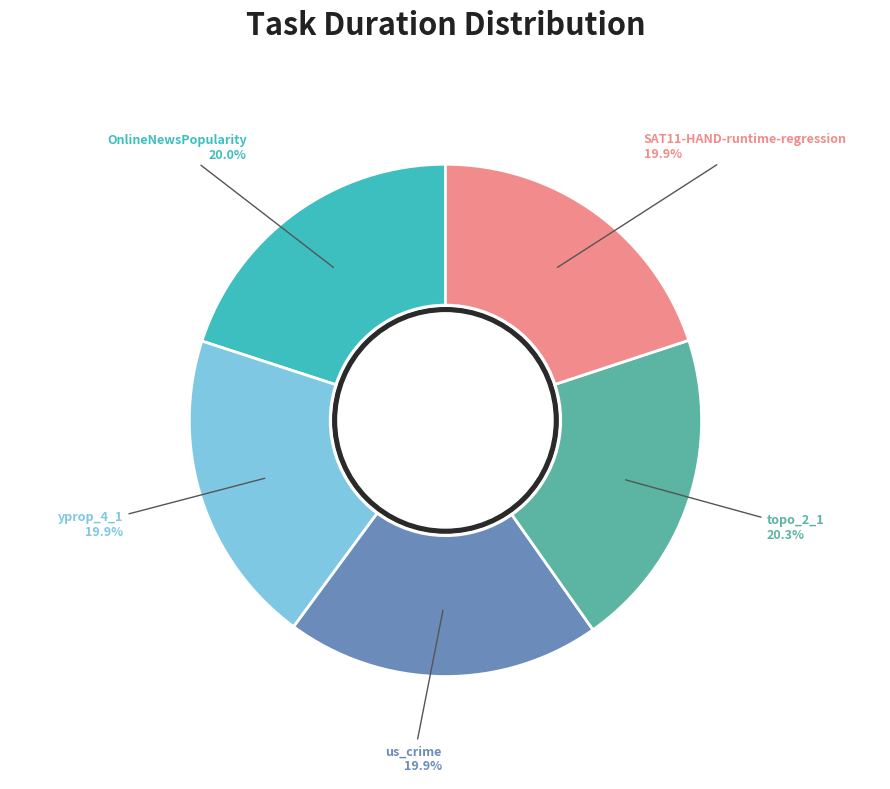

Does us_crime account for over 50% of the chart?

No